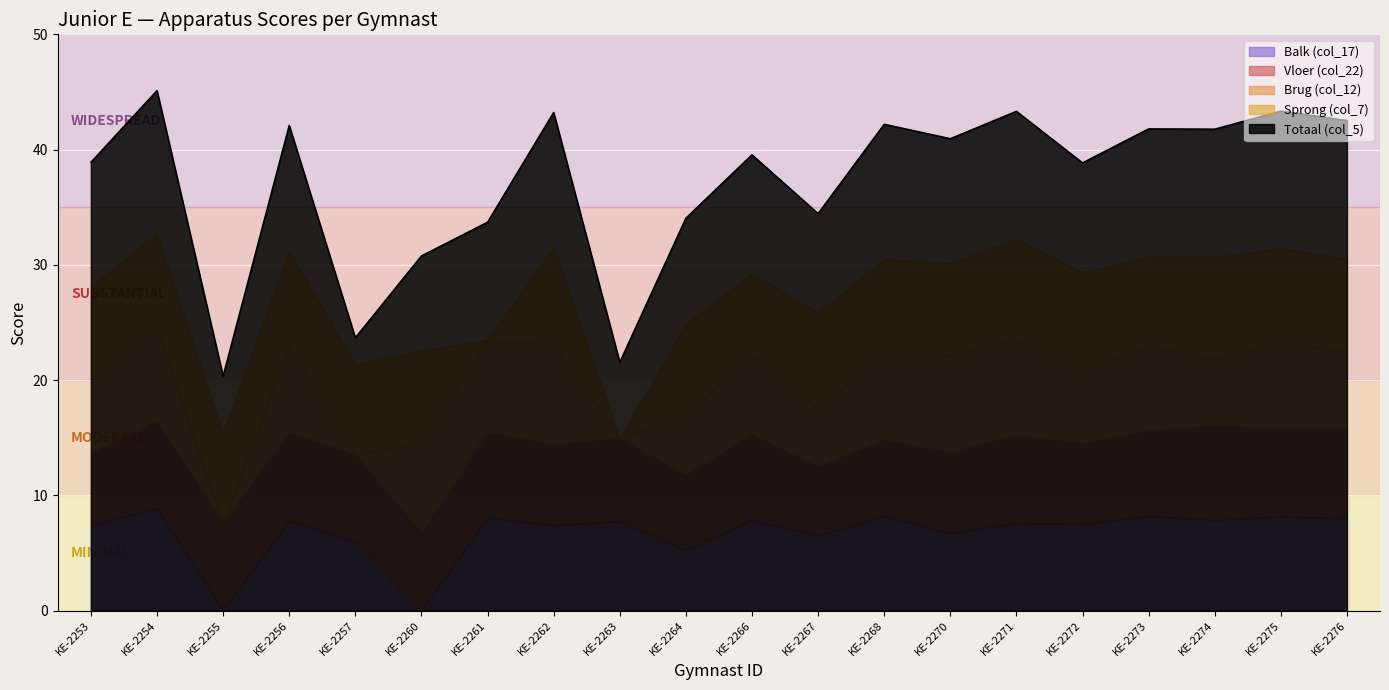

Rank the series at KE-2257 from lowest to highest value.

Brug (col_12), Balk (col_17), Vloer (col_22), Sprong (col_7), Totaal (col_5)